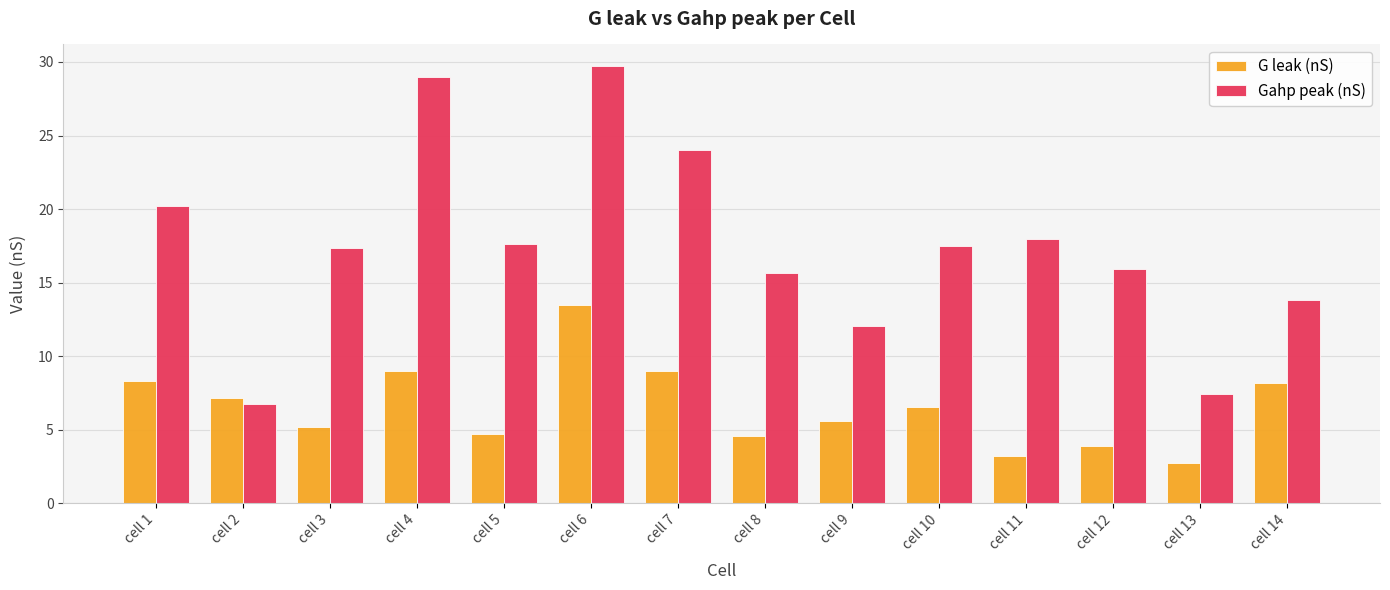

What is the average value of the G leak (nS) series?

6.5